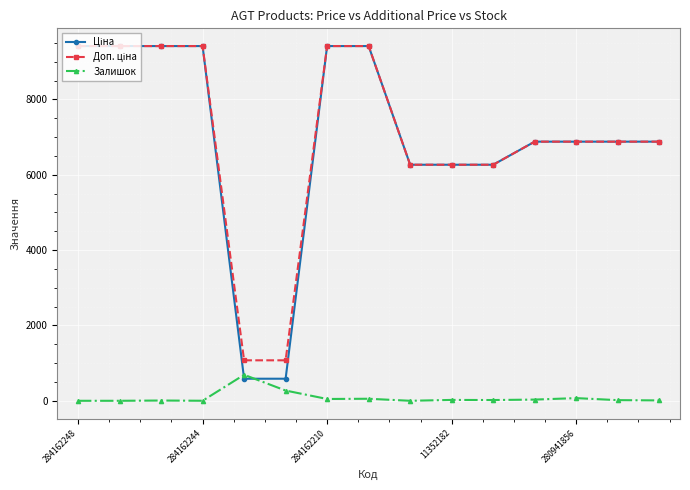

True or false: Залишок has more than 2 interior local peaks.

True